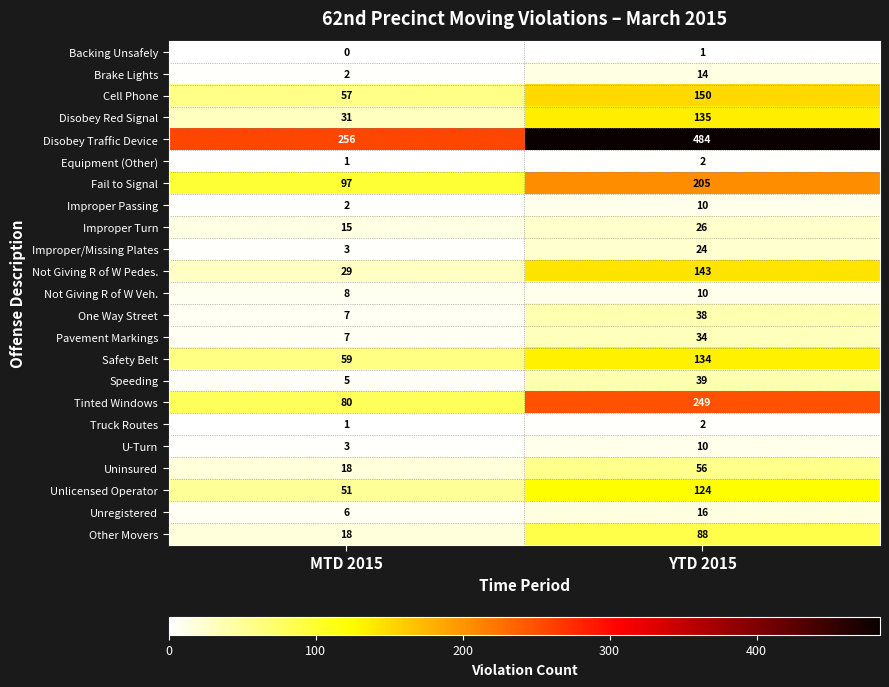

What is the approximate value of Safety Belt at YTD 2015?

134